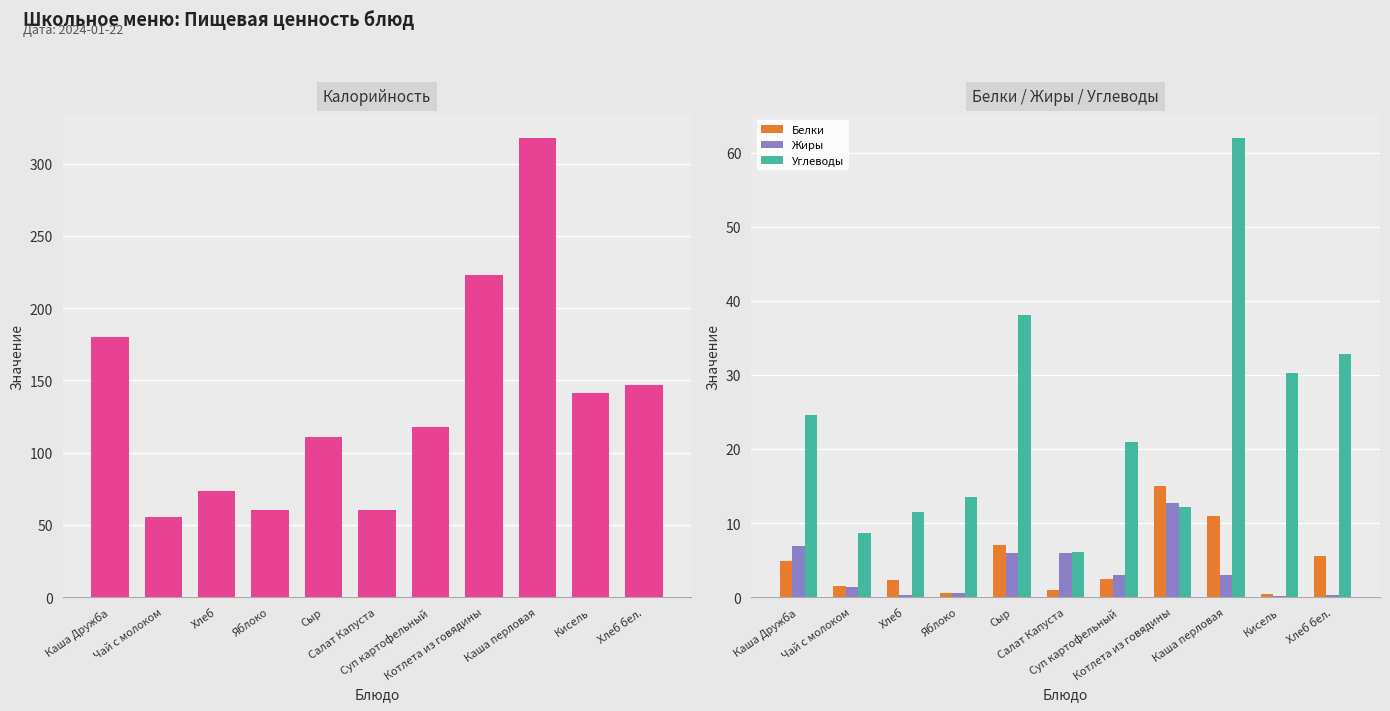

What position from the left is Каша перловая?

9